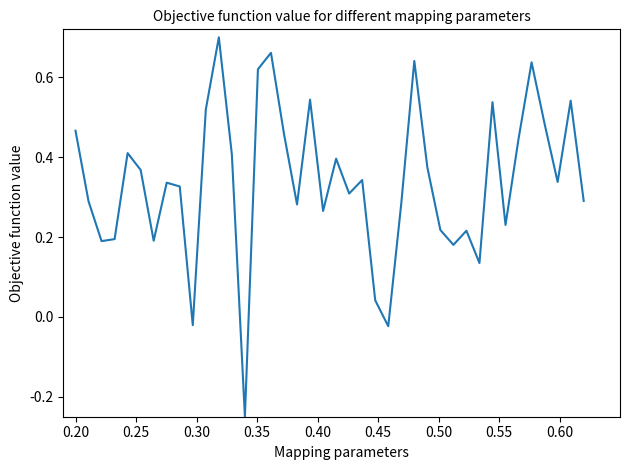

What is the difference between the second highest and minimum values?

0.9